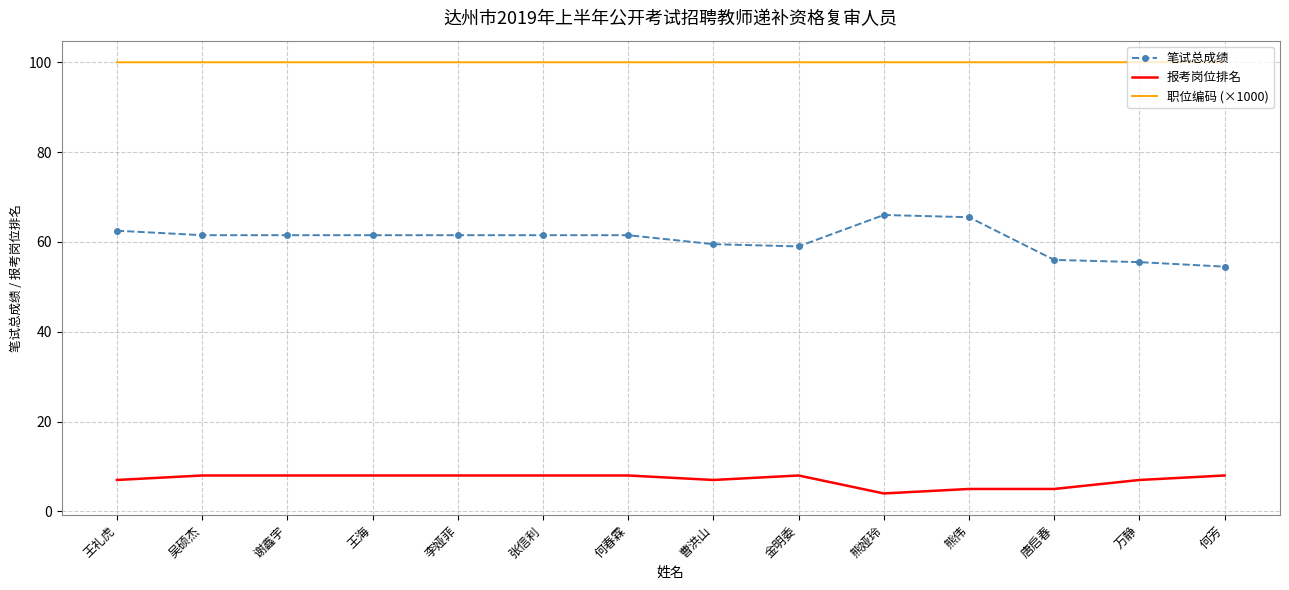

True or false: 职位编码 (×1000) and 报考岗位排名 intersect in this chart.

False